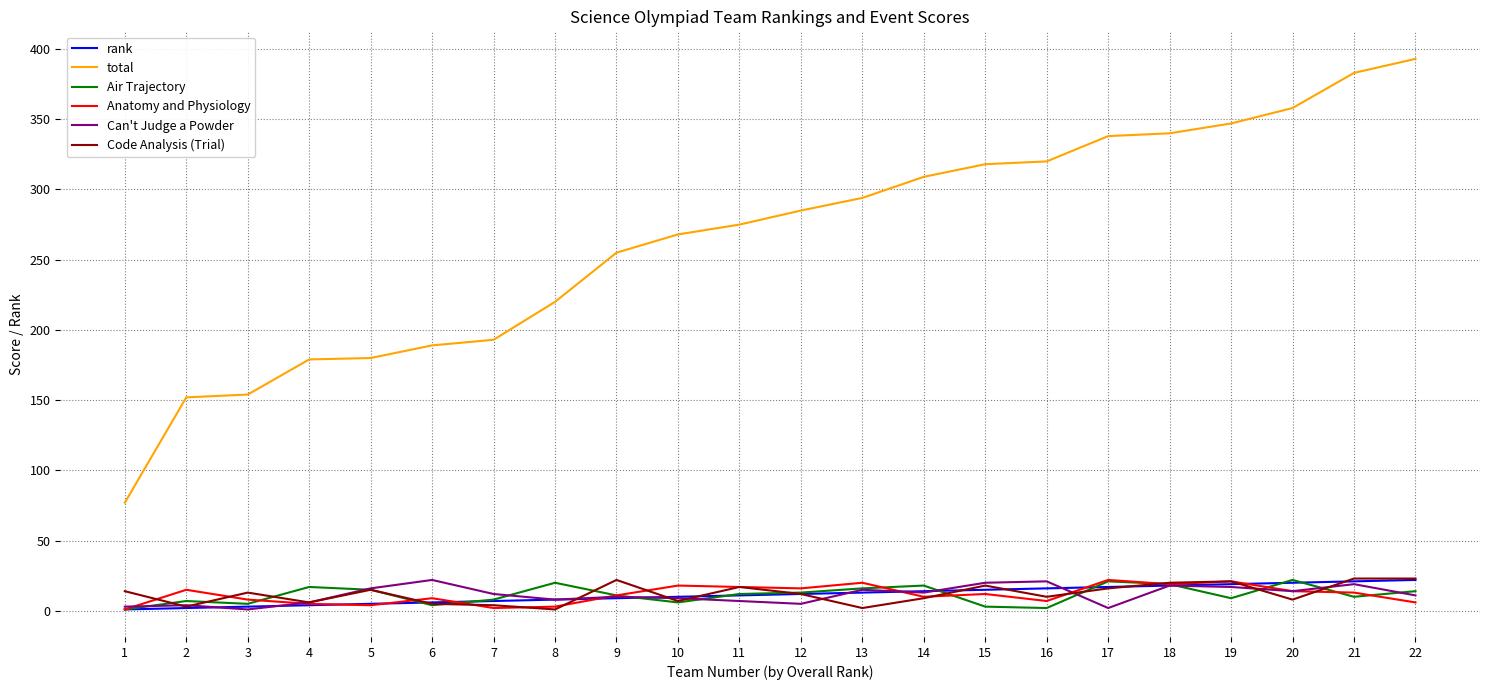

True or false: Air Trajectory has a value of 18 at 14.

True